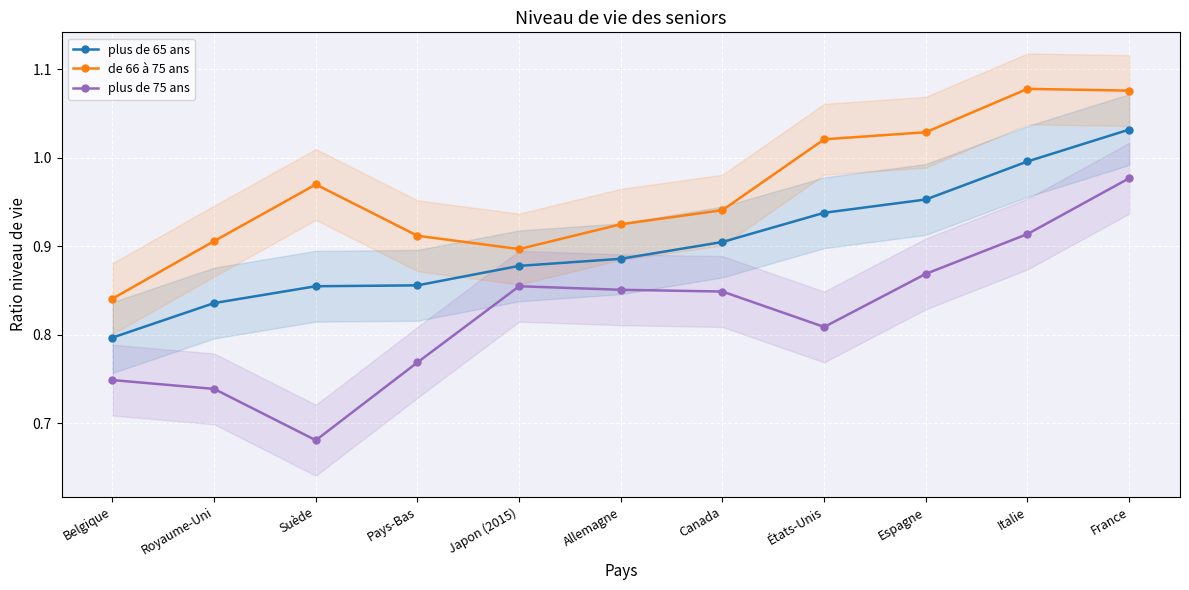

What is the value of the de 66 à 75 ans point at the 5th from the left?

0.9